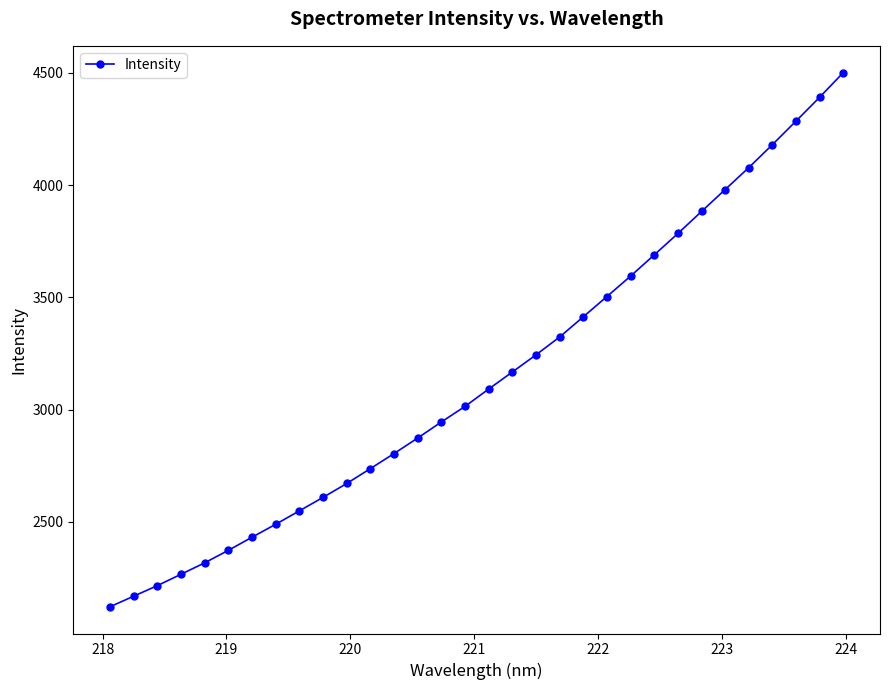

What is the minimum value shown in the chart?

2121.0